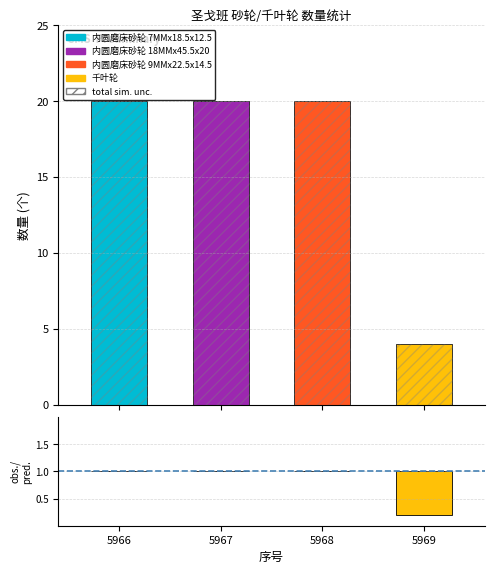

Are the bars grouped side by side (vs. stacked)?

No